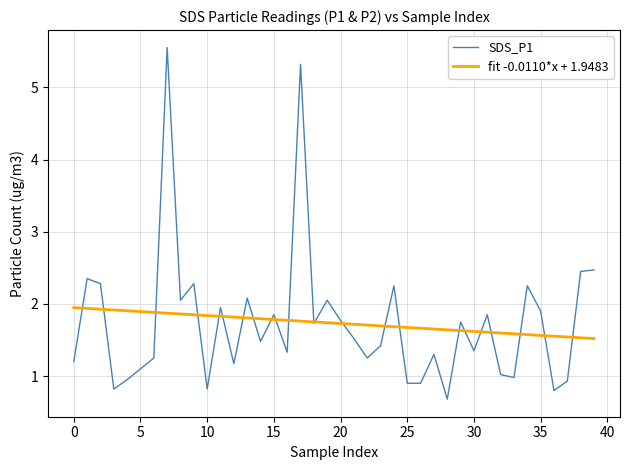

List the series in order of their peak value, lowest first.

fit -0.0110*x + 1.9483, SDS_P1